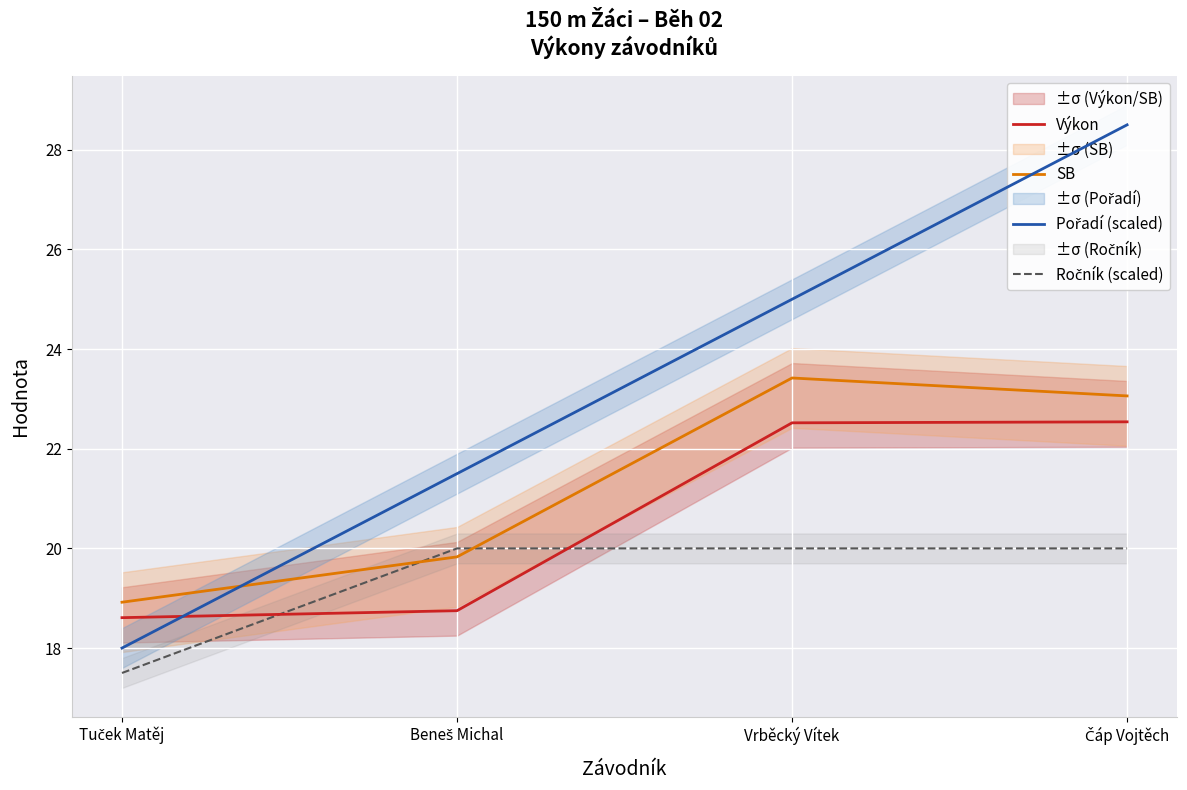

How many values in the Výkon series exceed 22?

2